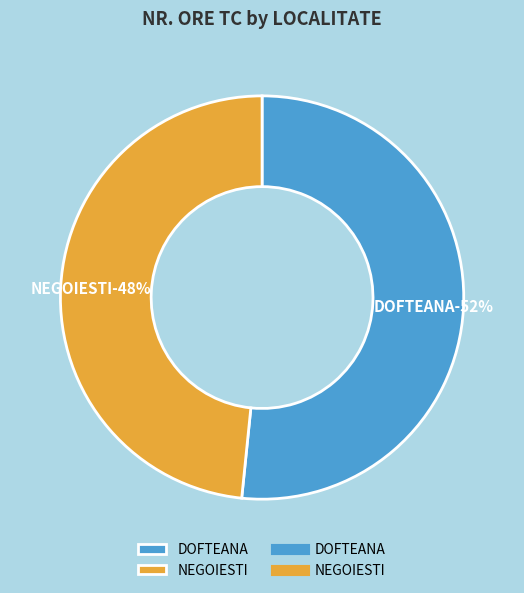

What percentage is the DOFTEANA slice, to the nearest percent?

52%